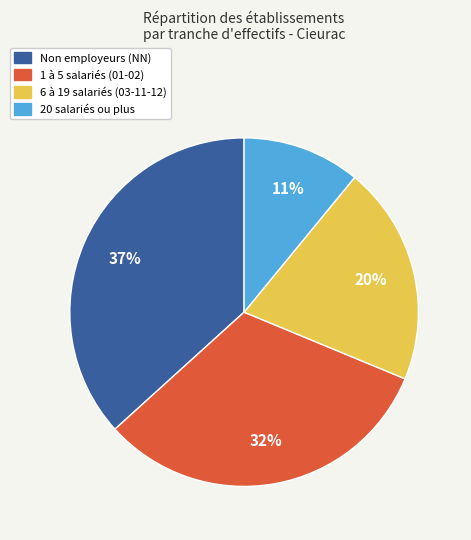

Is there a majority slice in this chart?

No